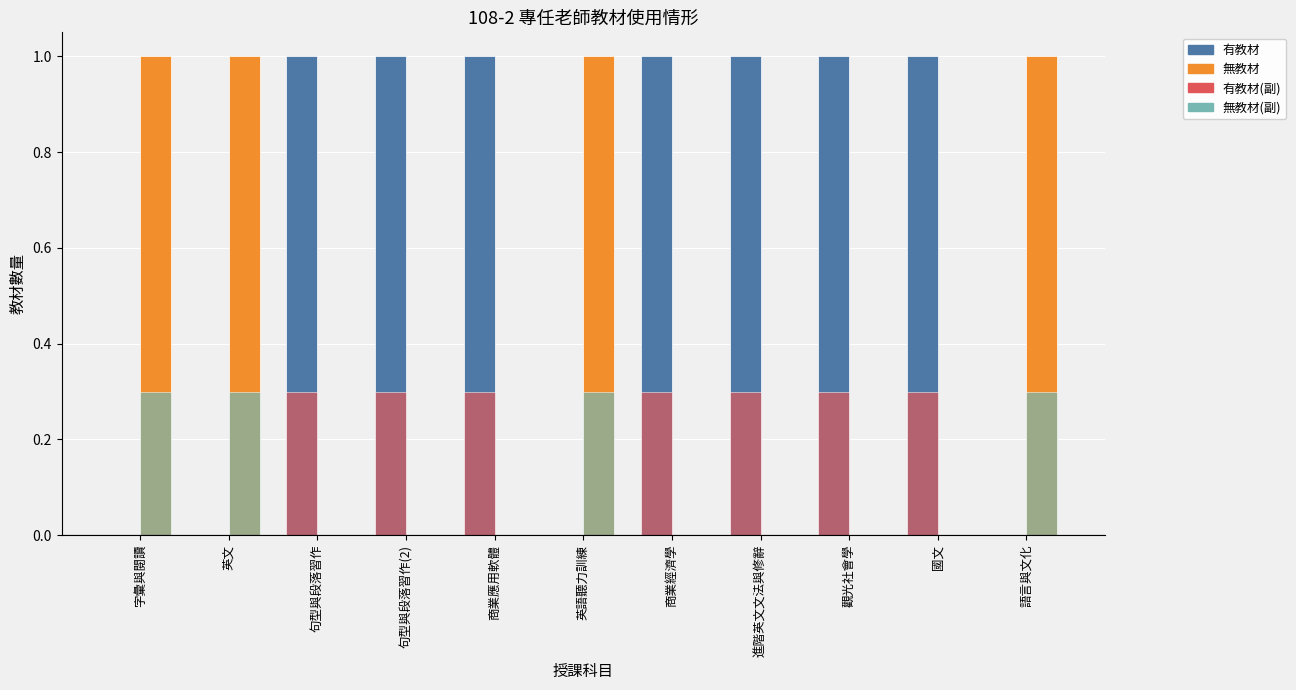

What is the maximum value shown in the chart?

1.0